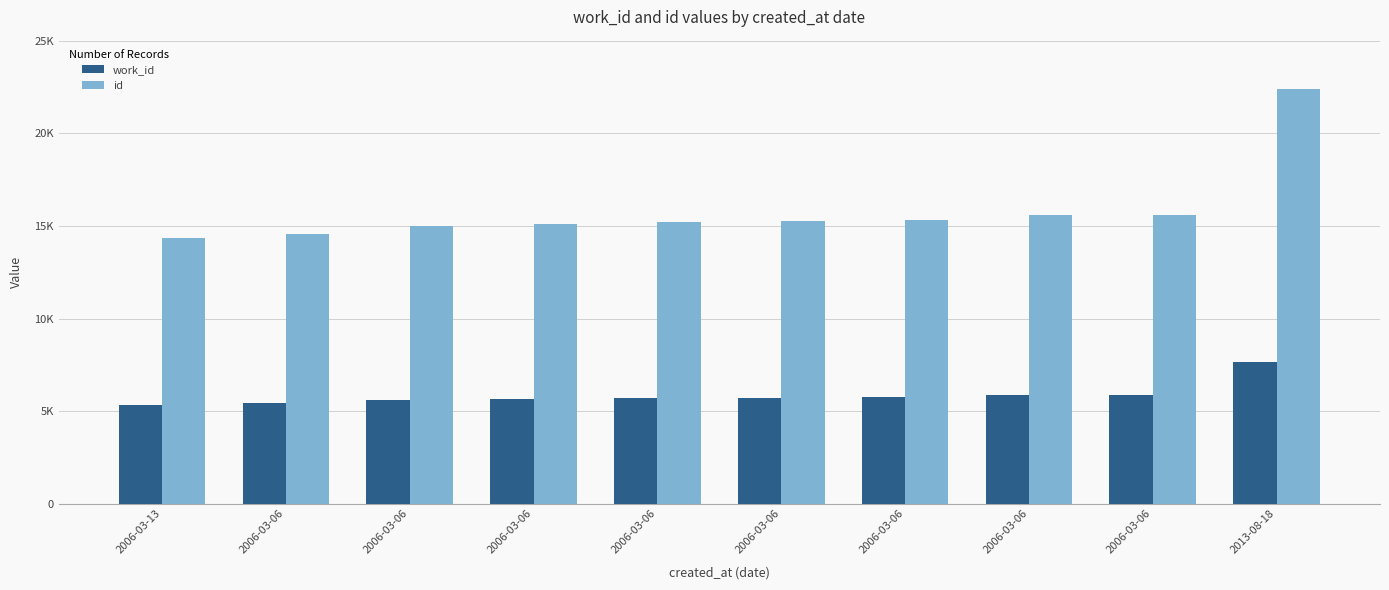

Does the chart contain stacked bars?

No